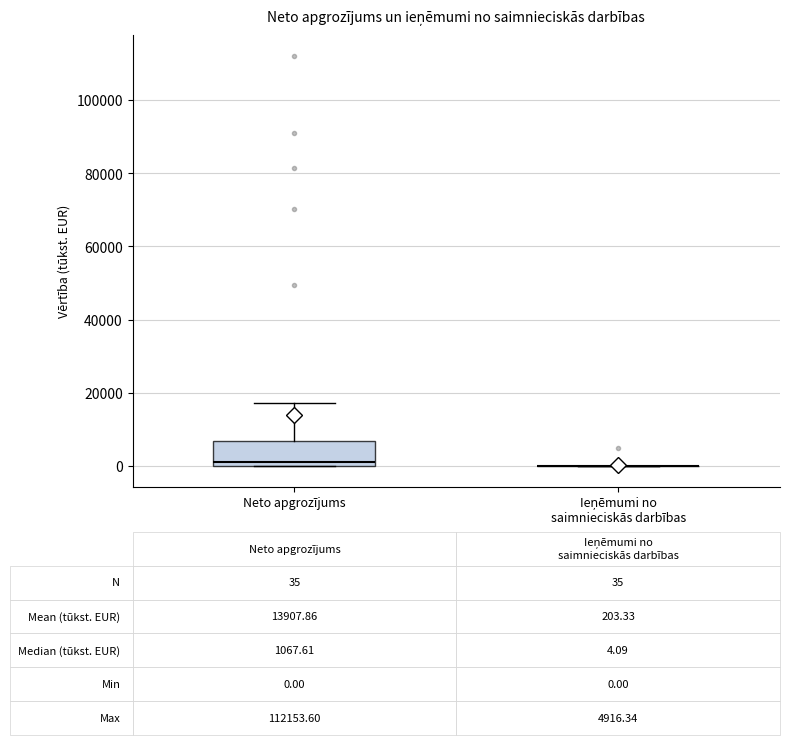

Which box is the tallest, from its lower edge to its upper edge?

Neto apgrozījums